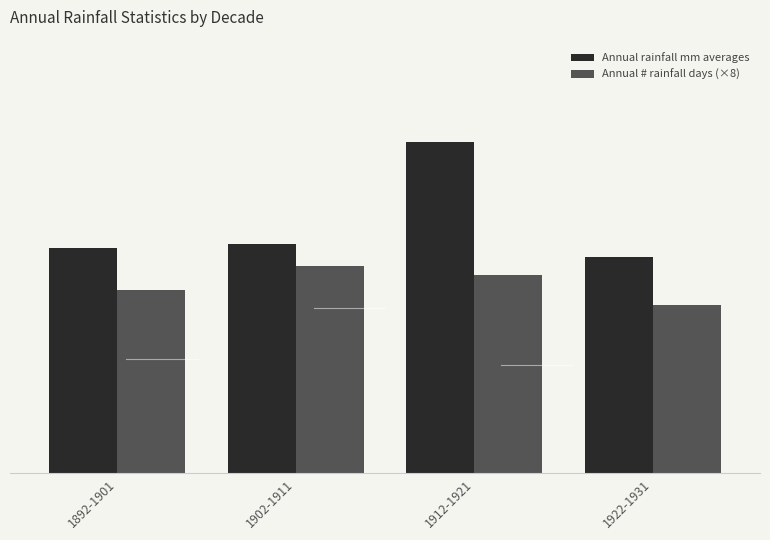

Are the bars grouped side by side (vs. stacked)?

Yes